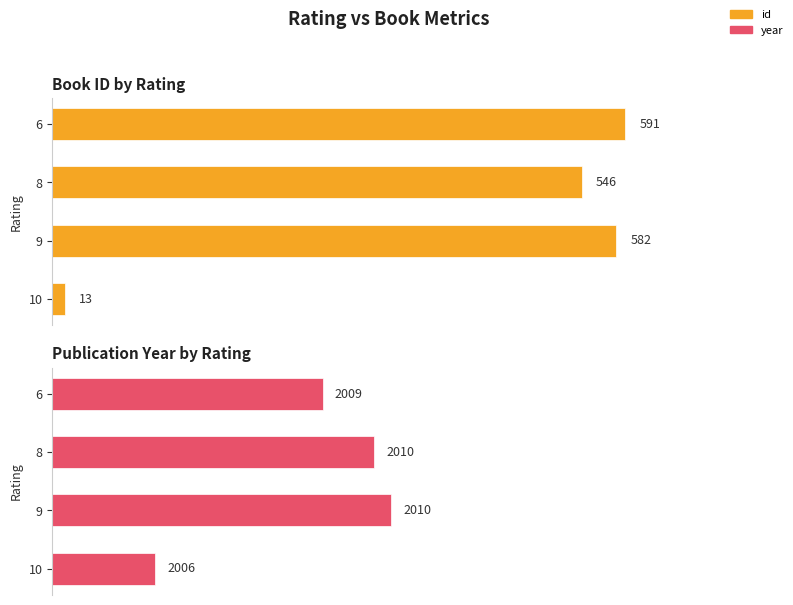

What is the highest value of the id series?

591.0